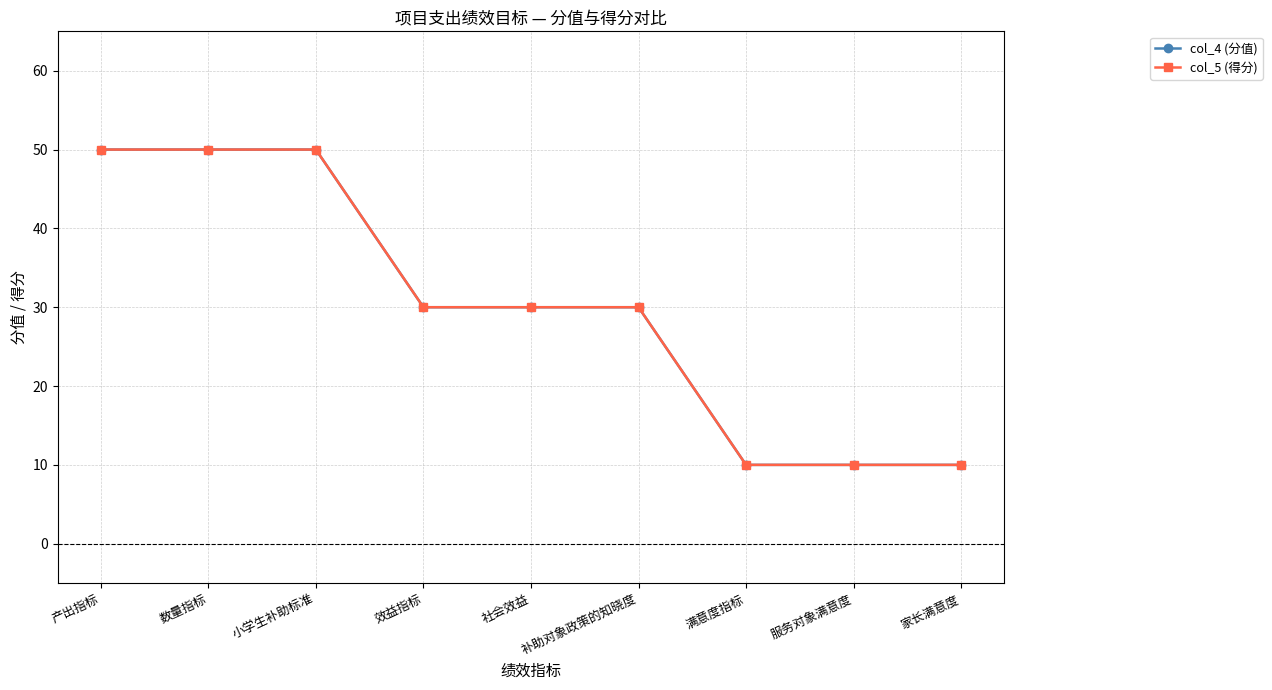

Between 数量指标 and 小学生补助标准, which series saw the biggest shift?

col_4 (分值)